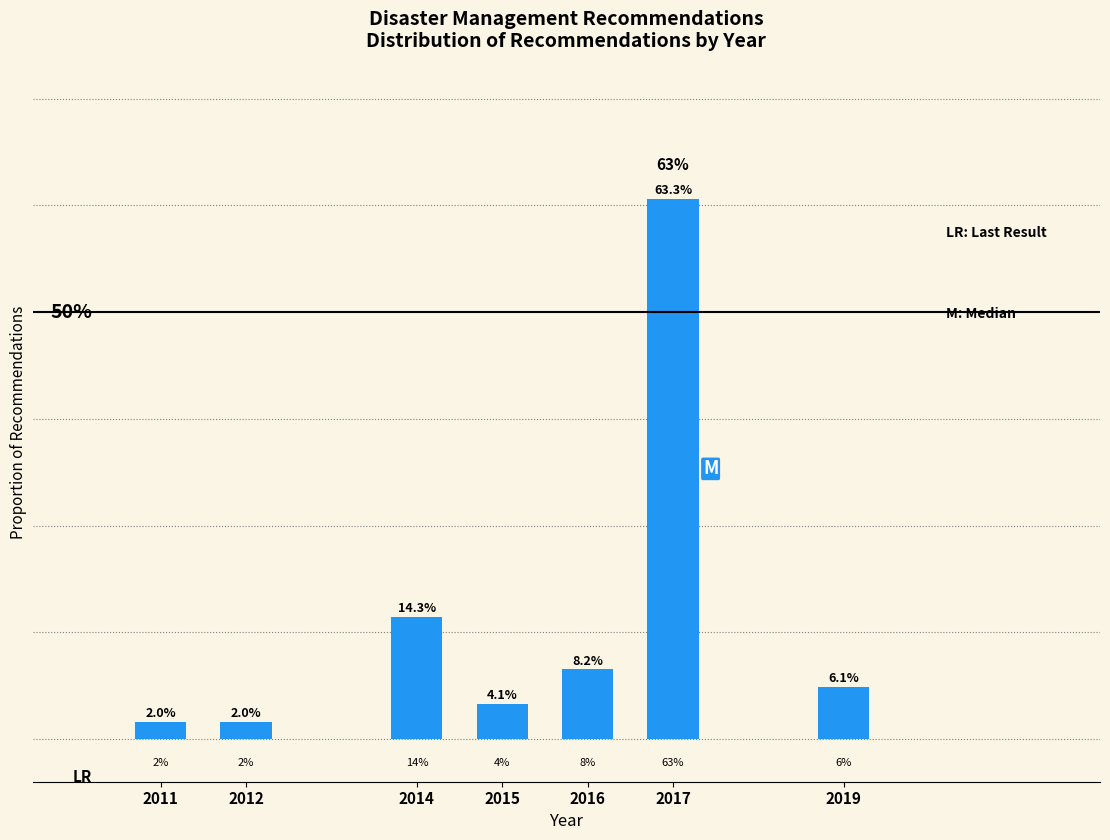

Does the chart contain any negative values?

No